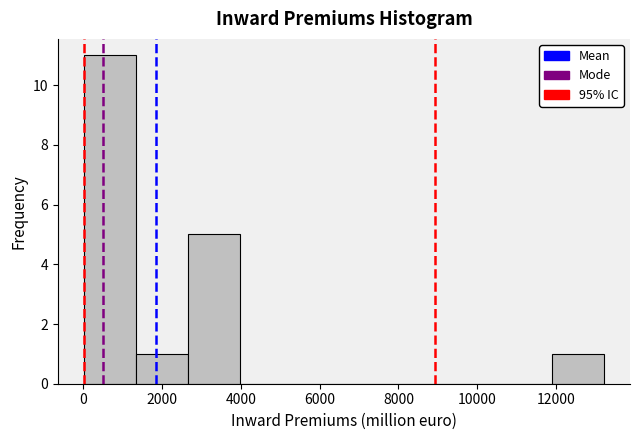

What is the height of the bar covering 2600 to 4000 on the x-axis? Neither the bar edges nor the heights are printed on the chart, so give them approximately, as read against the axes.

5